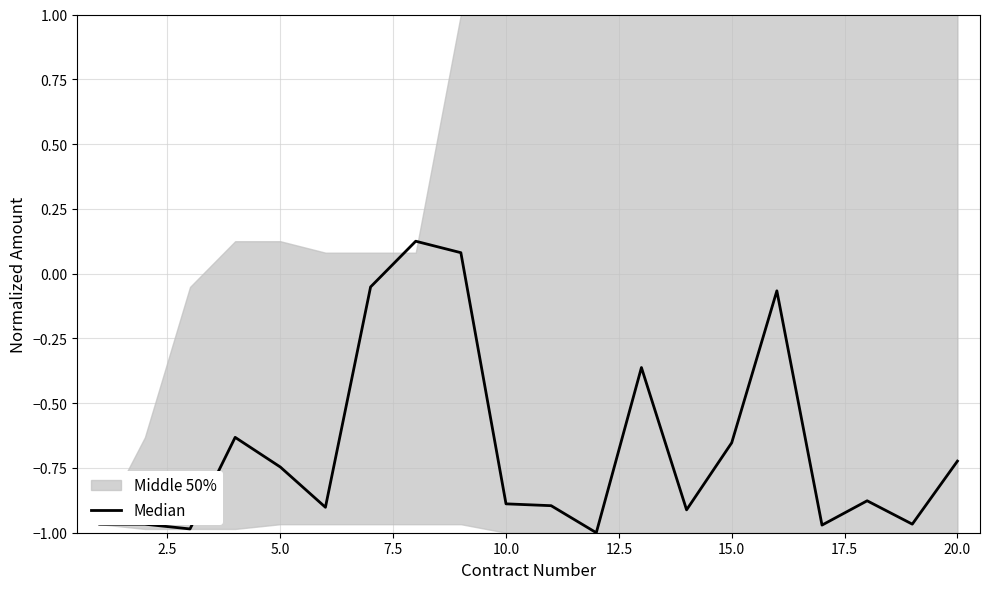

What is the maximum value shown in the chart?

0.1